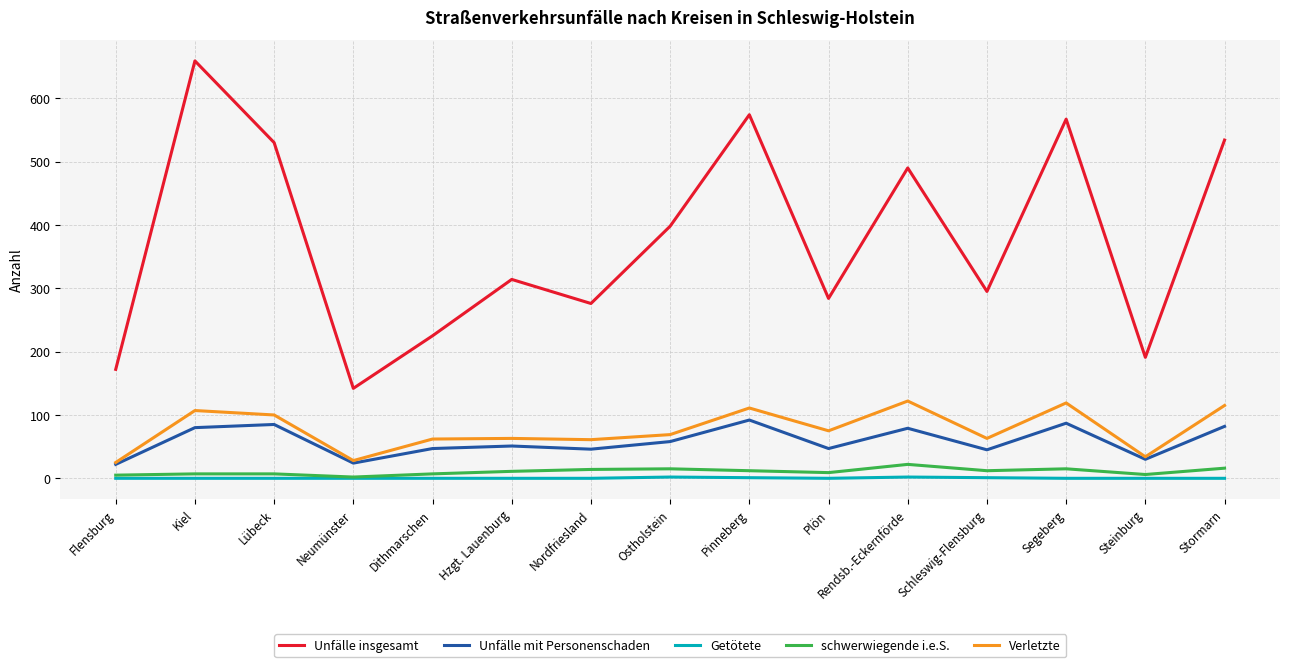

True or false: schwerwiegende i.e.S. and Unfälle insgesamt intersect in this chart.

False